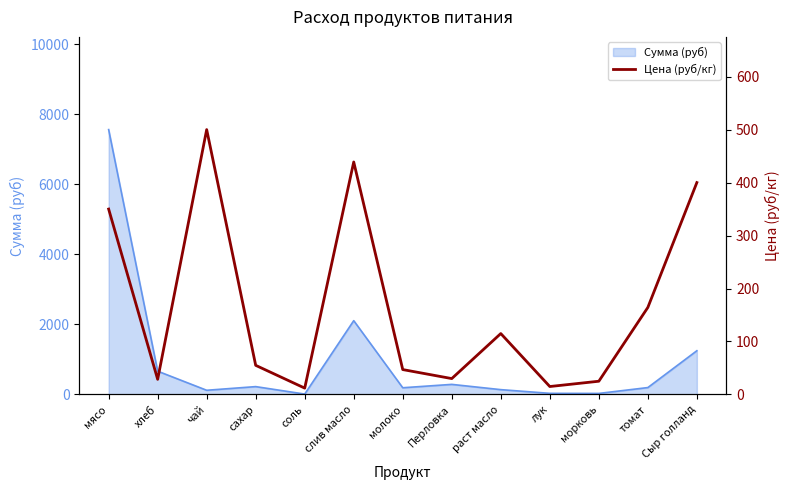

Count the number of values greater than 55.

6